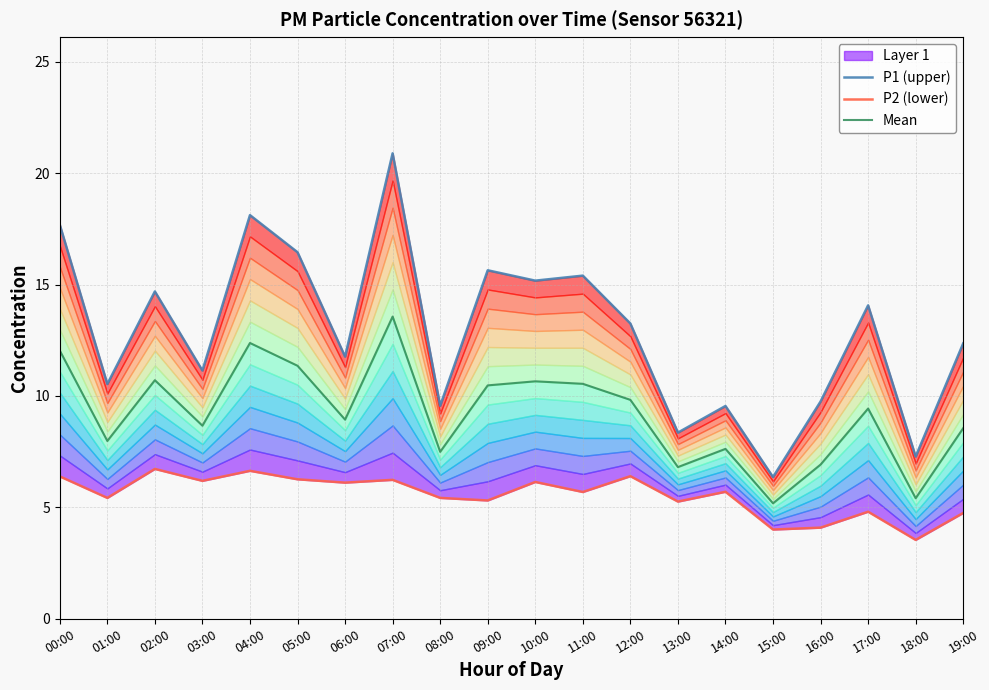

Which series has the widest spread of values?

P1 (upper)